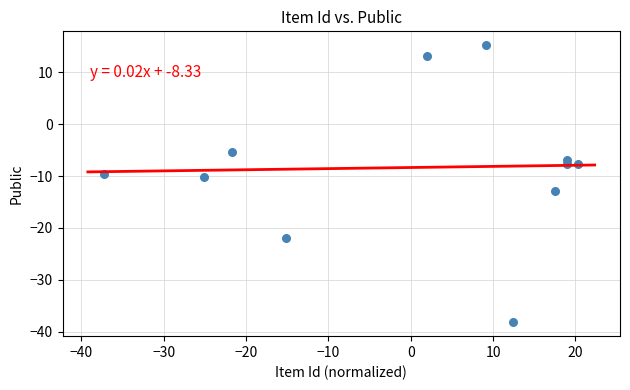

What is the average Y value?

-8.3